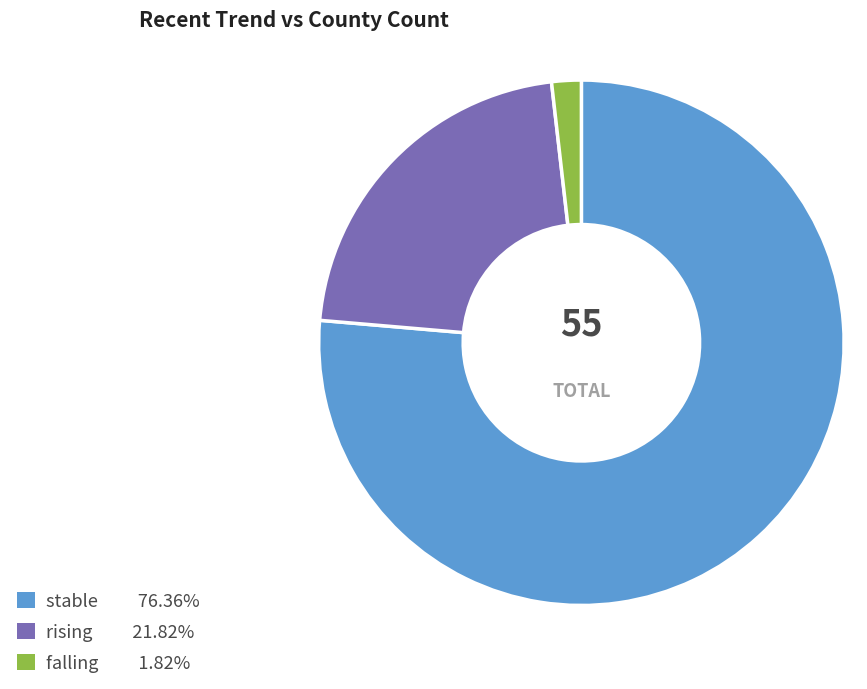

Which slice is the largest?

stable